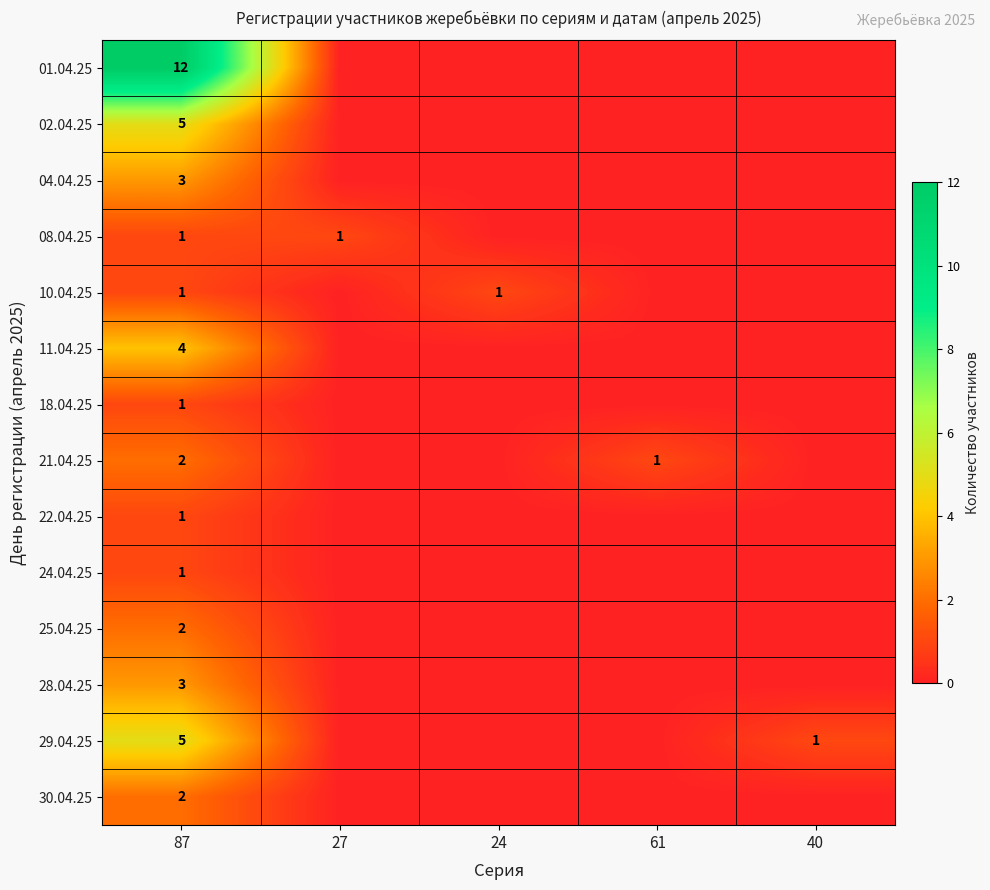

The value of 30.04.25 at 87 is 3. True or false?

False